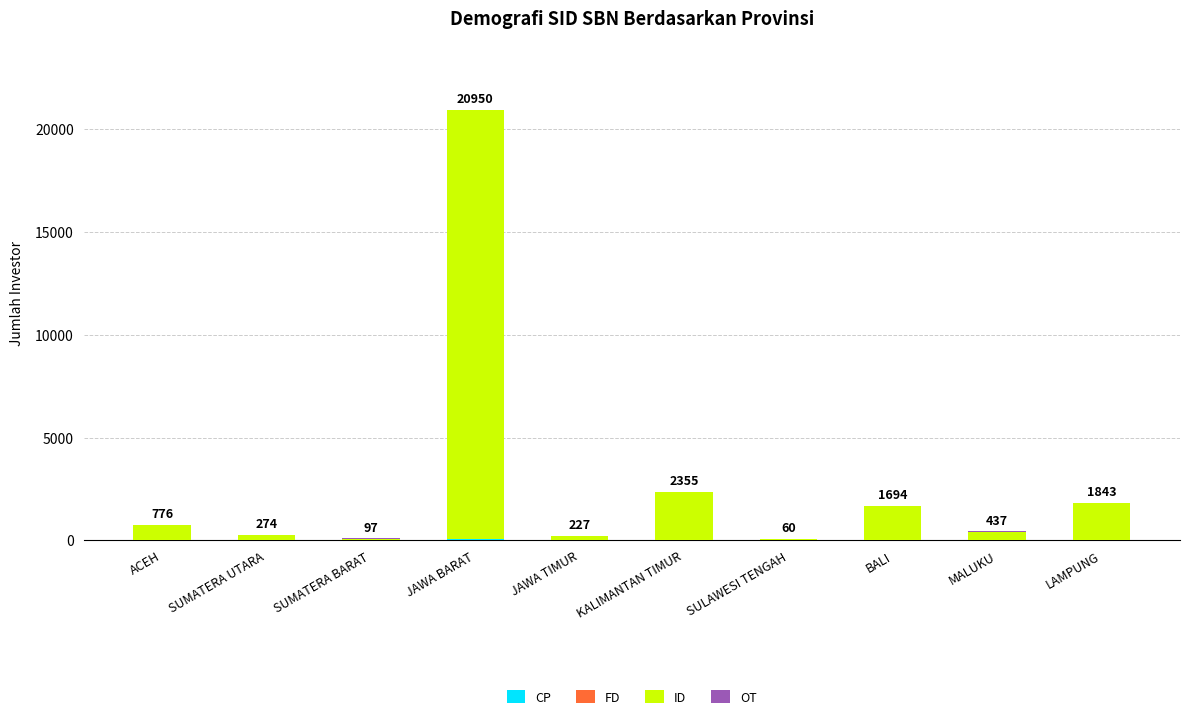

At which category is the sum across all series the highest?

JAWA BARAT